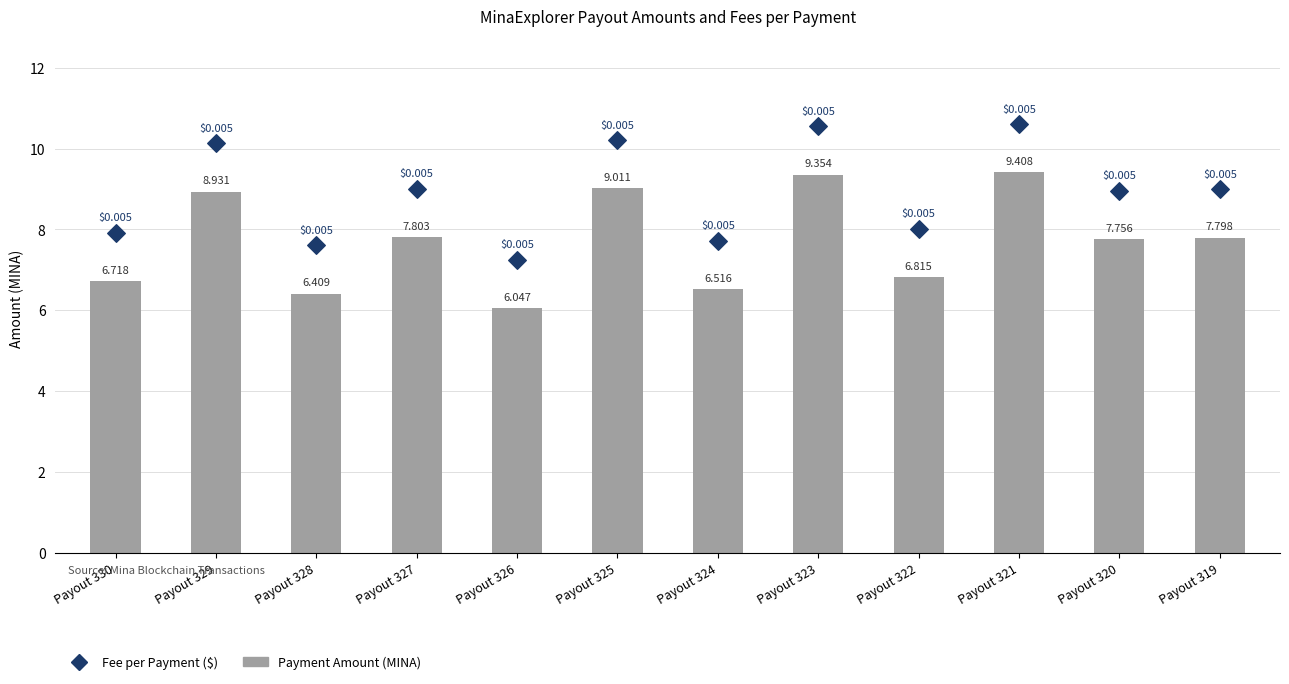

What is the change in value from Payout 329 to Payout 321?

+0.5